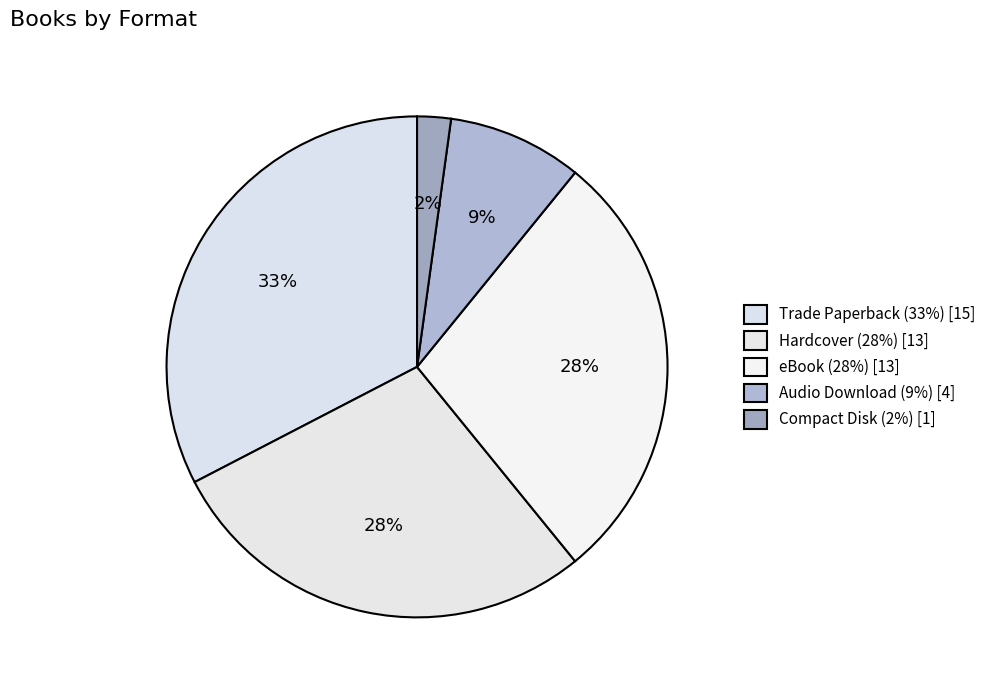

Is there a majority slice in this chart?

No